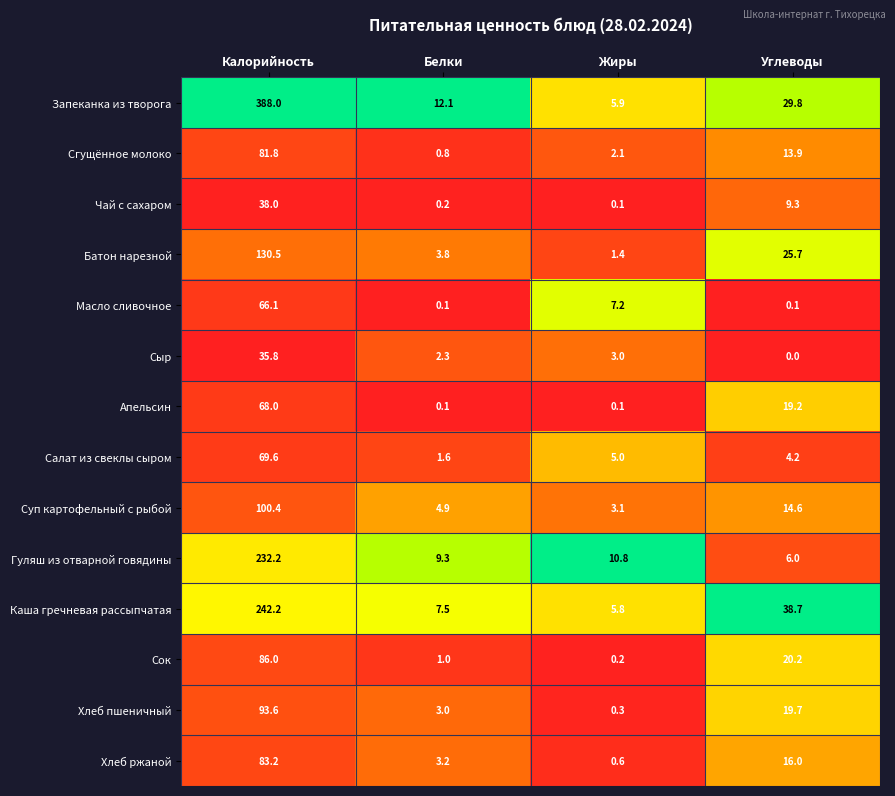

List the series in order of their peak value, highest first.

Запеканка из творога, Каша гречневая рассыпчатая, Гуляш из отварной говядины, Батон нарезной, Суп картофельный с рыбой, Хлеб пшеничный, Сок, Хлеб ржаной, Сгущённое молоко, Салат из свеклы сыром, Апельсин, Масло сливочное, Чай с сахаром, Сыр